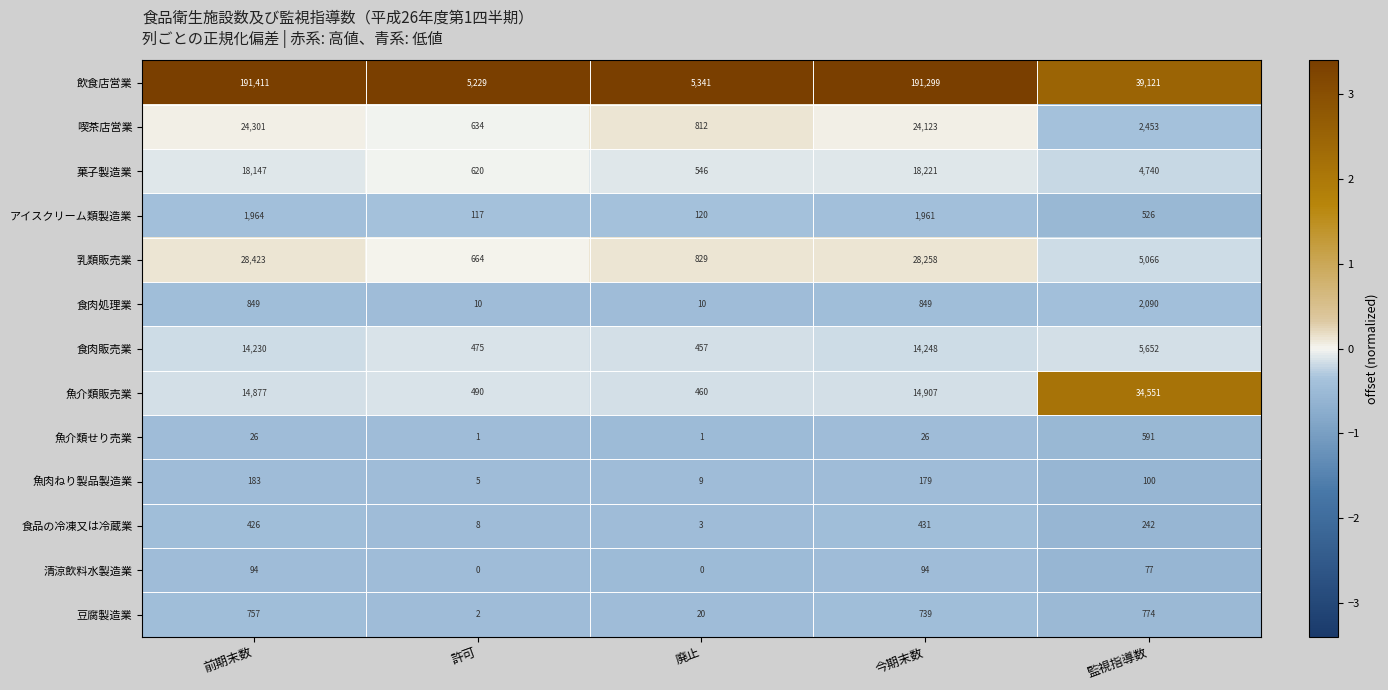

At which label does 魚介類販売業 reach its peak?

監視指導数